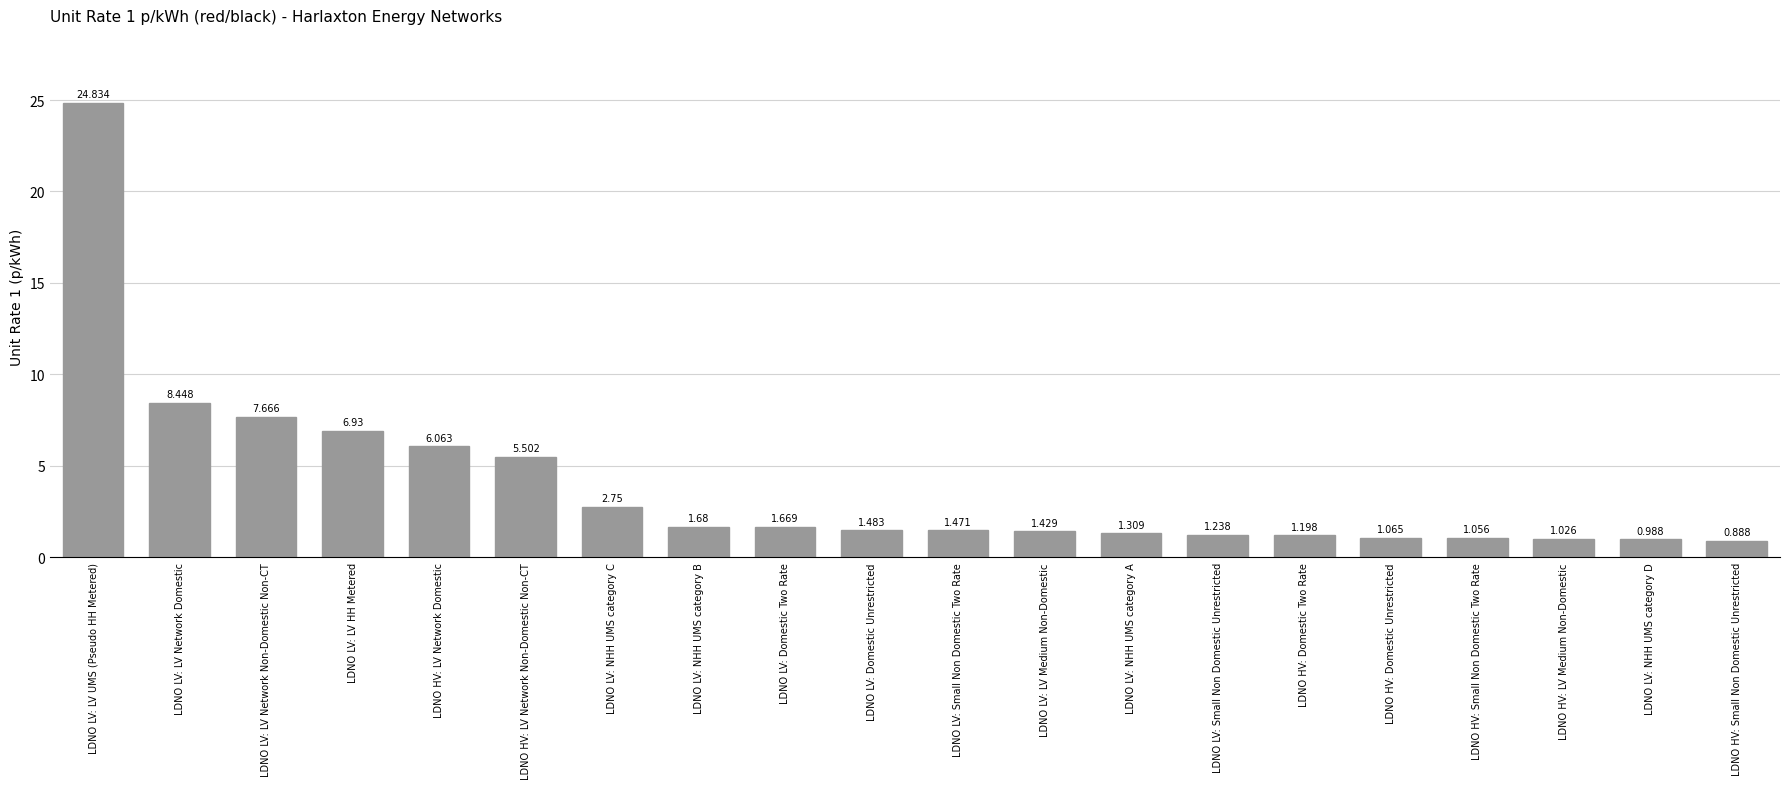

What is the label of the 15th bar from the left?

LDNO HV: Domestic Two Rate